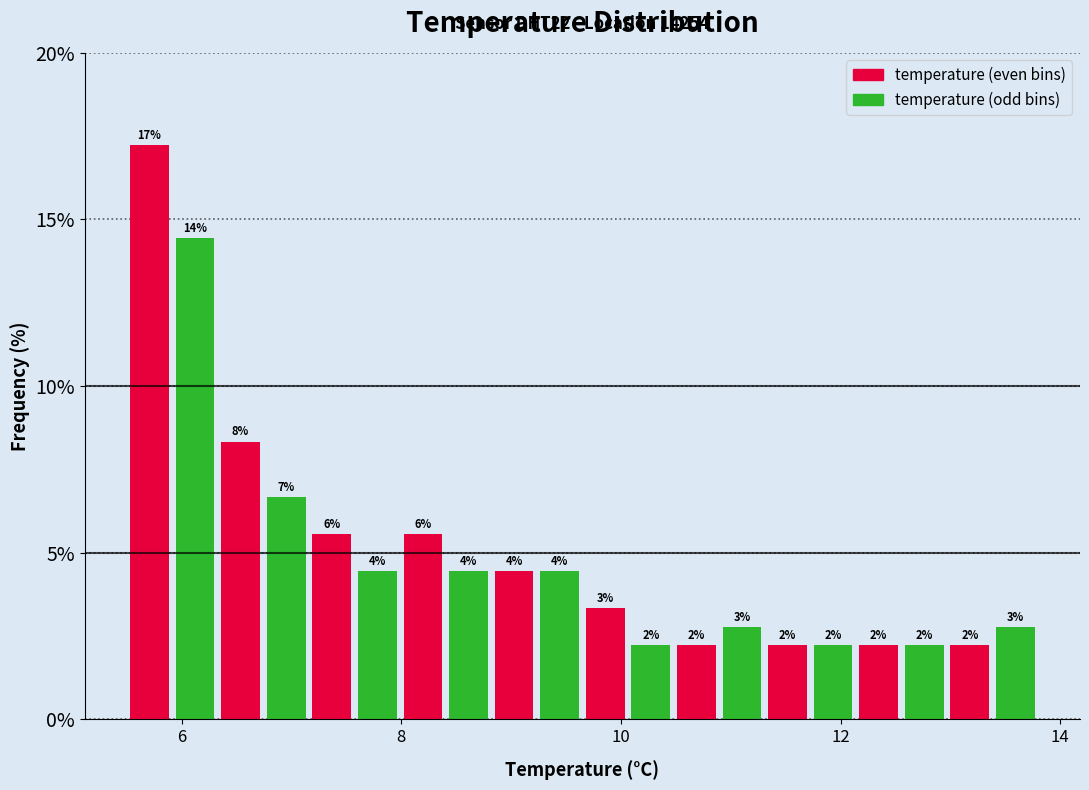

Around what value on the x-axis is the tallest bar? Give the approximate position of its centre, as read against the axis.

5.8